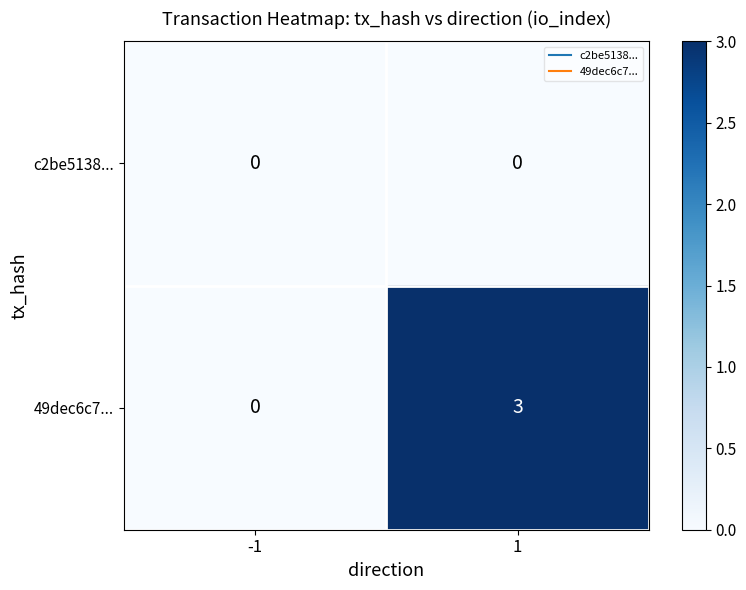

Reading left to right, extract all data points from this chart.

c2be5138...: 0	0
49dec6c7...: 0	3